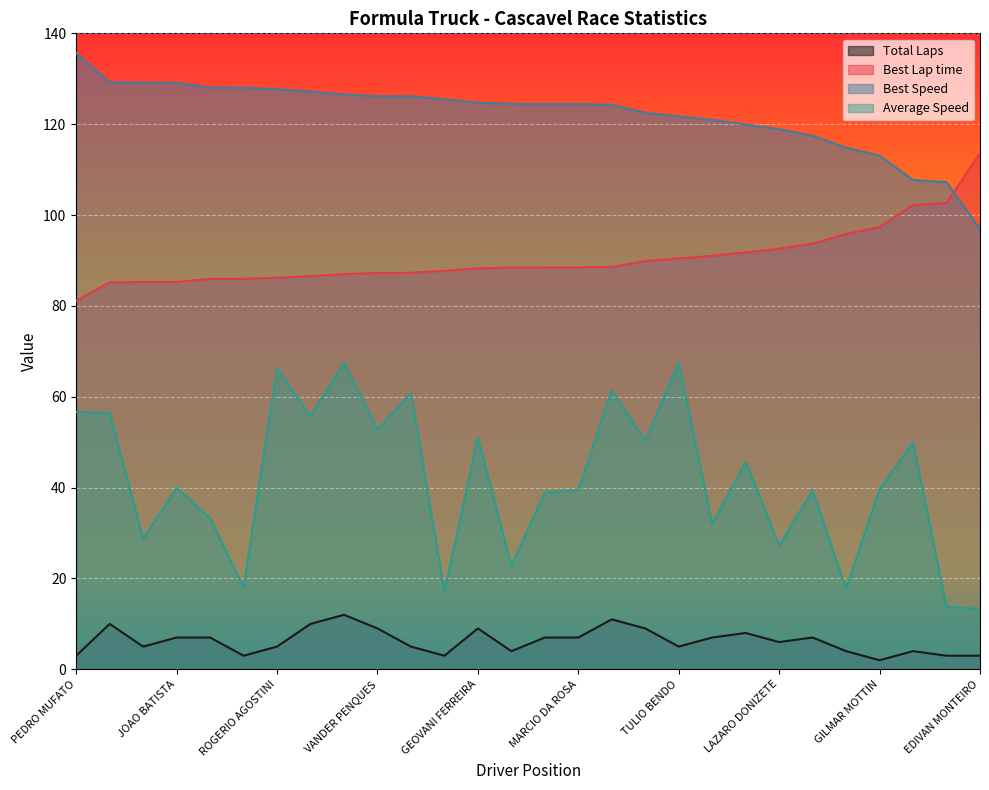

What is the value of the Best Lap time point at the 5th from the left?

86.0